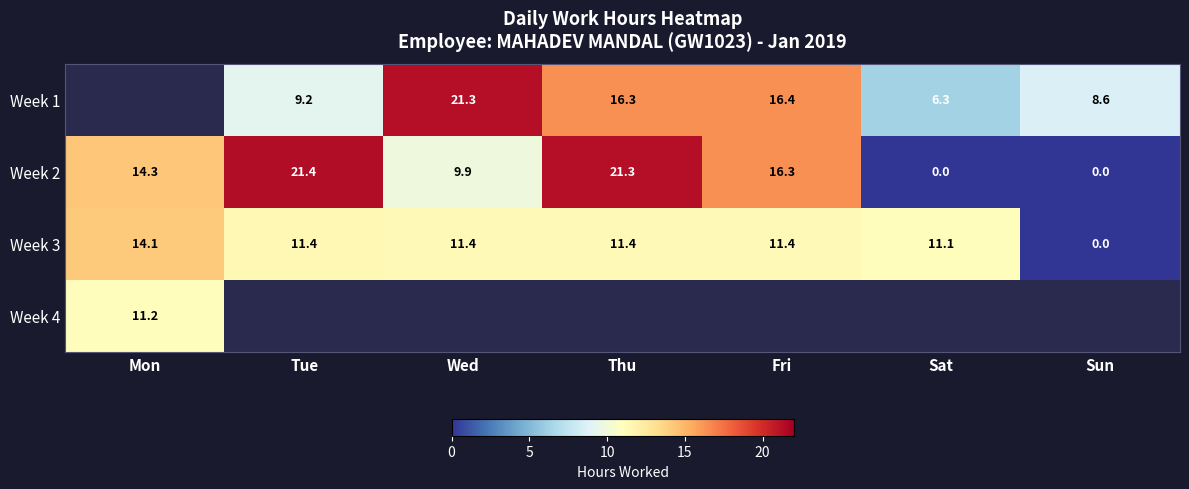

Is the value of Week 1 at Tue greater than the value of Week 3 at Tue?

No